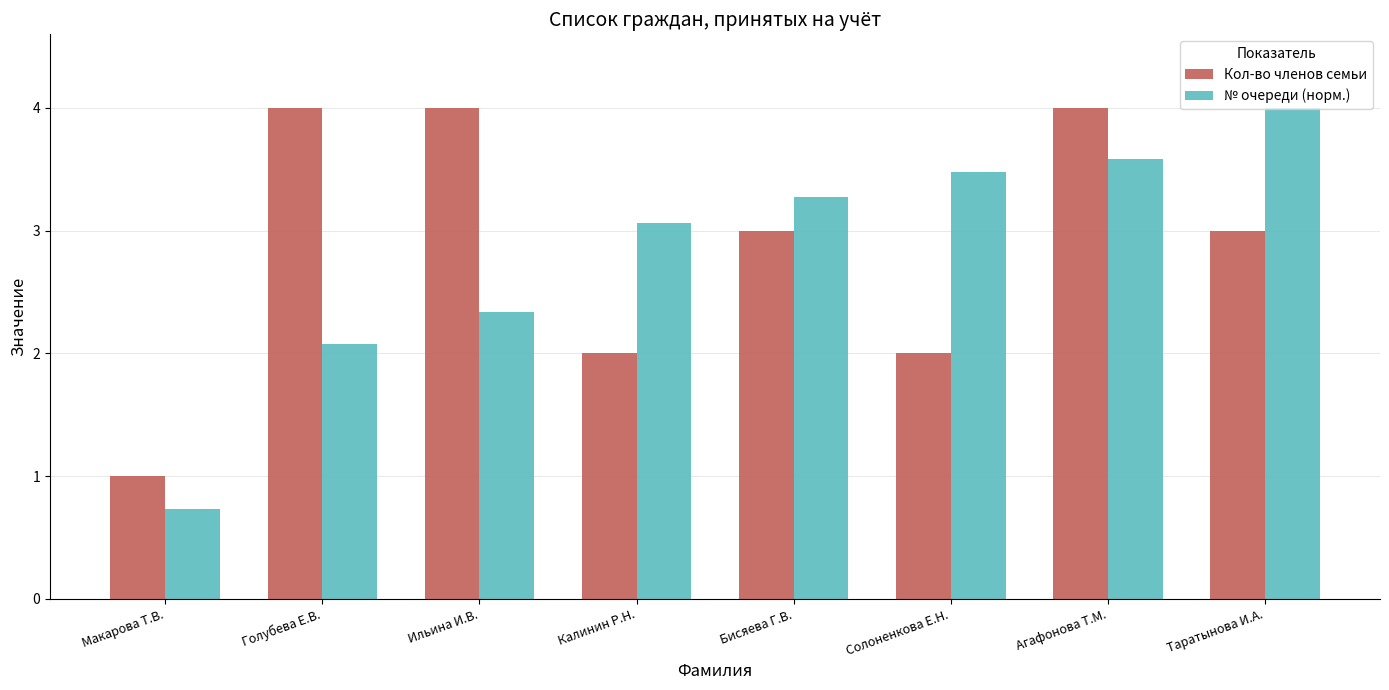

The Кол-во членов семьи series shows 3.0 at Бисяева Г.В.. True or false?

True